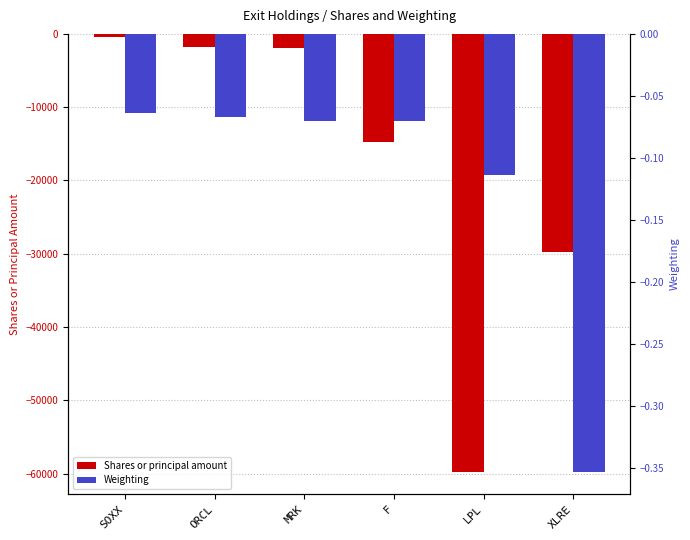

Are the bars grouped side by side (vs. stacked)?

Yes